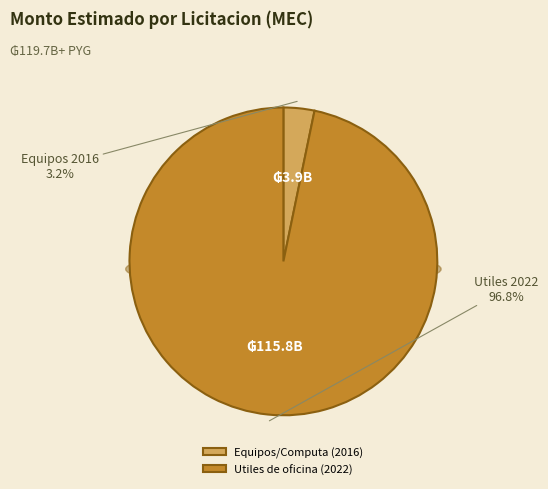

What percentage is the LPN/SBE N 21/15 Equipos slice, to the nearest percent?

3%